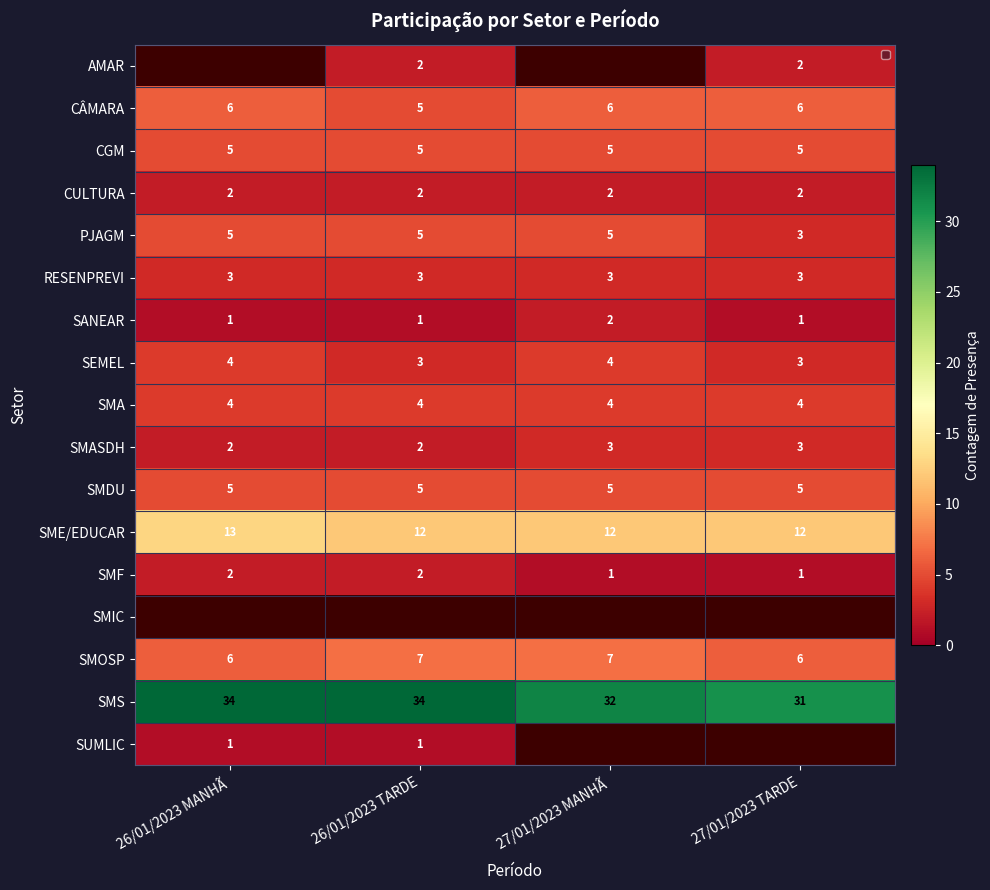

The PJAGM series shows 8 at 26/01/2023 MANHÃ. True or false?

False